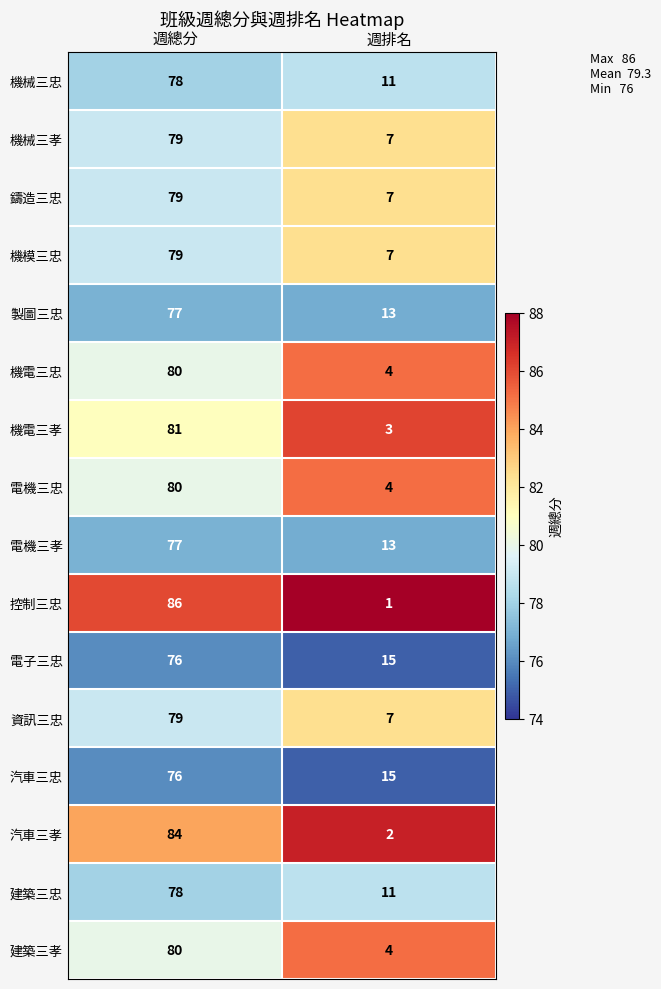

Between 週總分 and 週排名, which series saw the biggest shift?

控制三忠